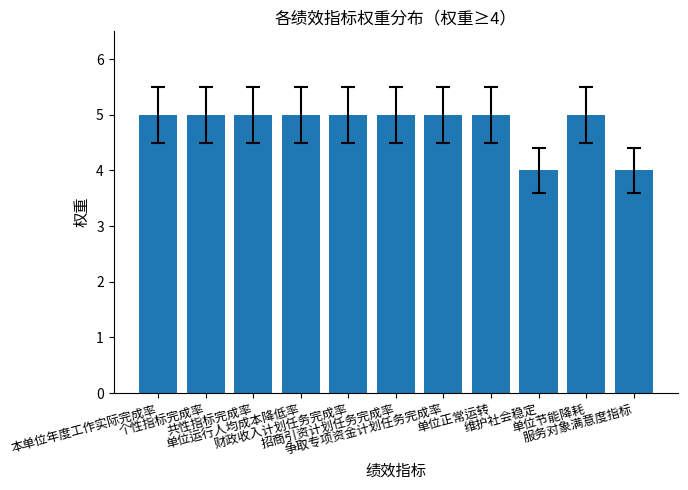

Count the number of categories in the chart.

11